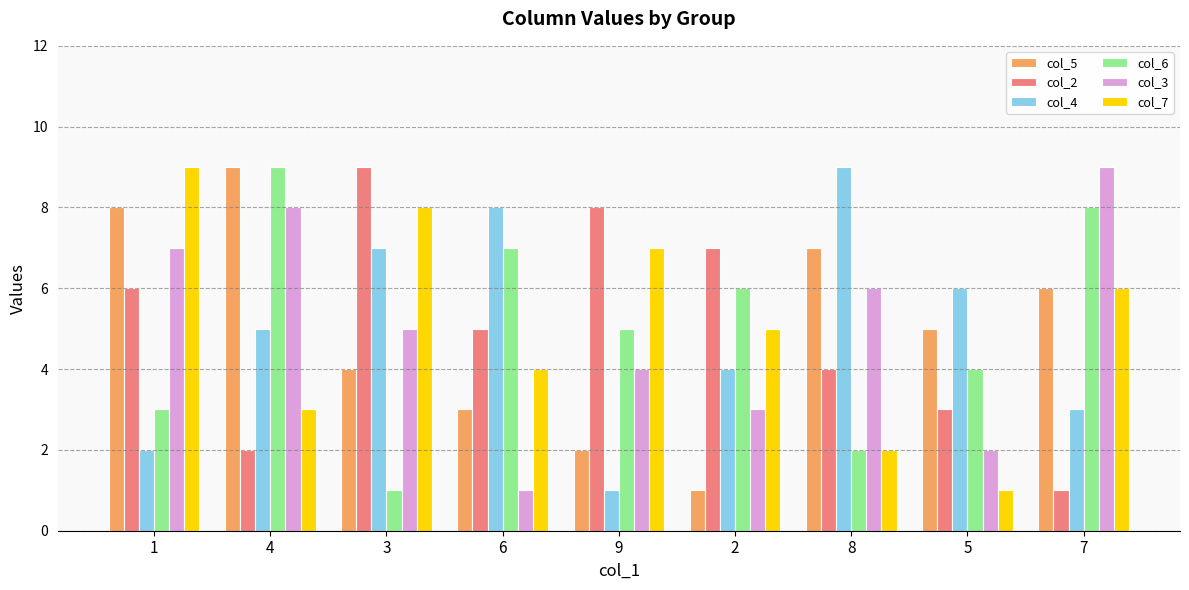

Where is col_7 nearest to the value 5?

2